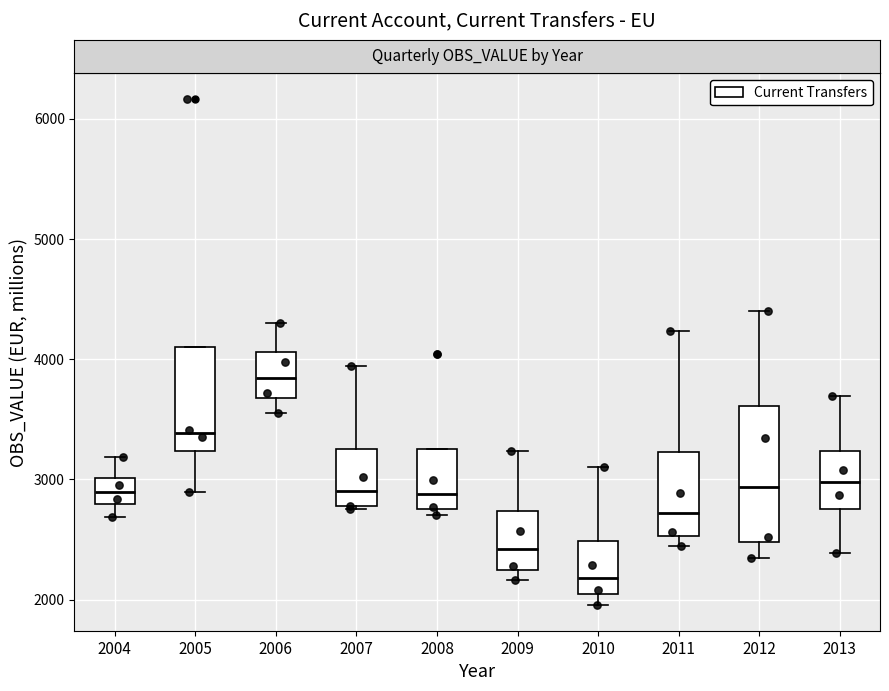

Reading left to right, transcribe this box plot: for each box, give where its median line is, the range the box spans, and where its two whiskers end, as read against the y-axis. The values are not printed on the chart, so give them approximately, as read against the axis.

2004: median 2900, box 2800 to 3000, whiskers 2700 to 3200
2005: median 3400, box 3200 to 4100, whiskers 2900 to 4100
2006: median 3800, box 3700 to 4100, whiskers 3600 to 4300
2007: median 2900, box 2800 to 3300, whiskers 2800 to 3900
2008: median 2900, box 2800 to 3300, whiskers 2700 to 3300
2009: median 2400, box 2200 to 2700, whiskers 2200 (just below the box's lower edge) to 3200
2010: median 2200, box 2000 to 2500, whiskers 2000 (just below the box's lower edge) to 3100
2011: median 2700, box 2500 to 3200, whiskers 2400 to 4200
2012: median 2900, box 2500 to 3600, whiskers 2300 to 4400
2013: median 3000, box 2700 to 3200, whiskers 2400 to 3700